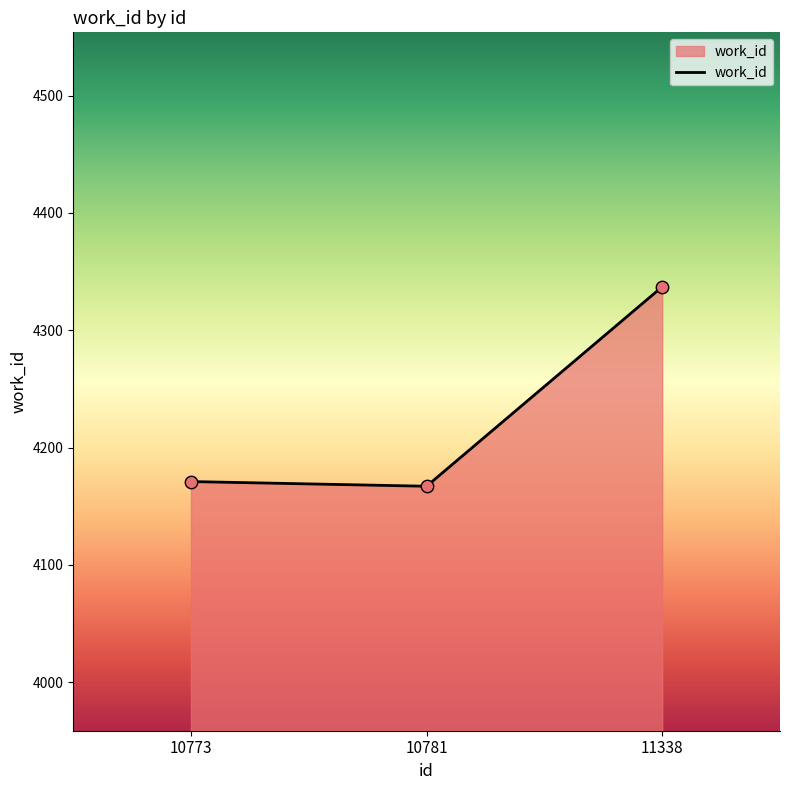

What is the change in value from 10773 to 10781?

-4